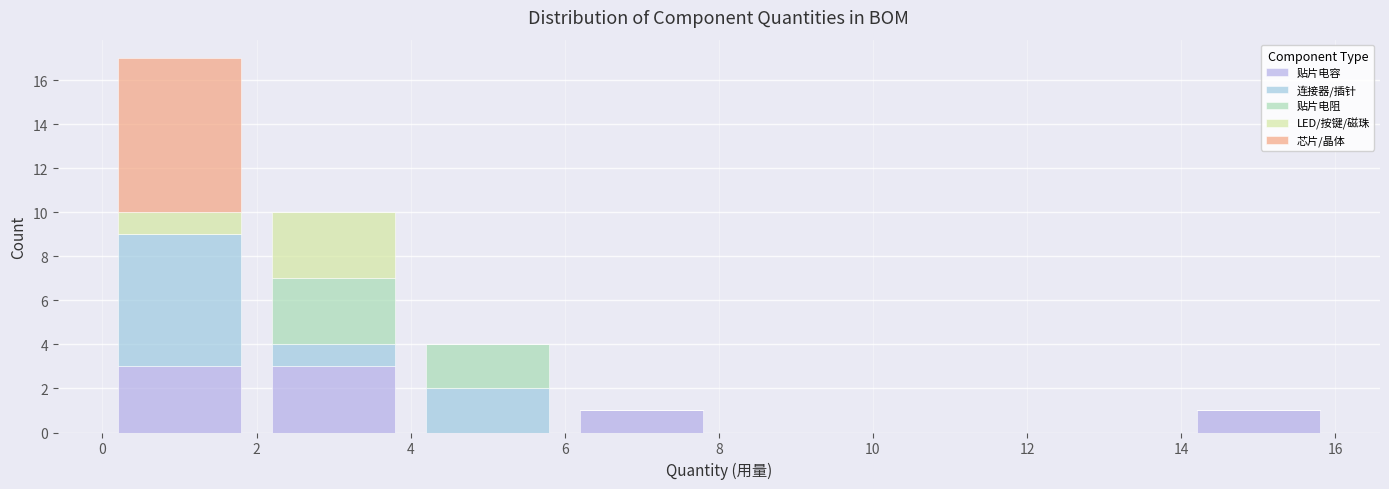

Reading left to right, transcribe this chart: for each stacked bar, give the range it covers on the x-axis and its total height. The values are not printed on the chart, so give them approximately, as read against the axis.

0 to 2: 17
2 to 4: 10
4 to 6: 4
6 to 8: 1
8 to 10: 0
10 to 12: 0
12 to 14: 0
14 to 16: 1